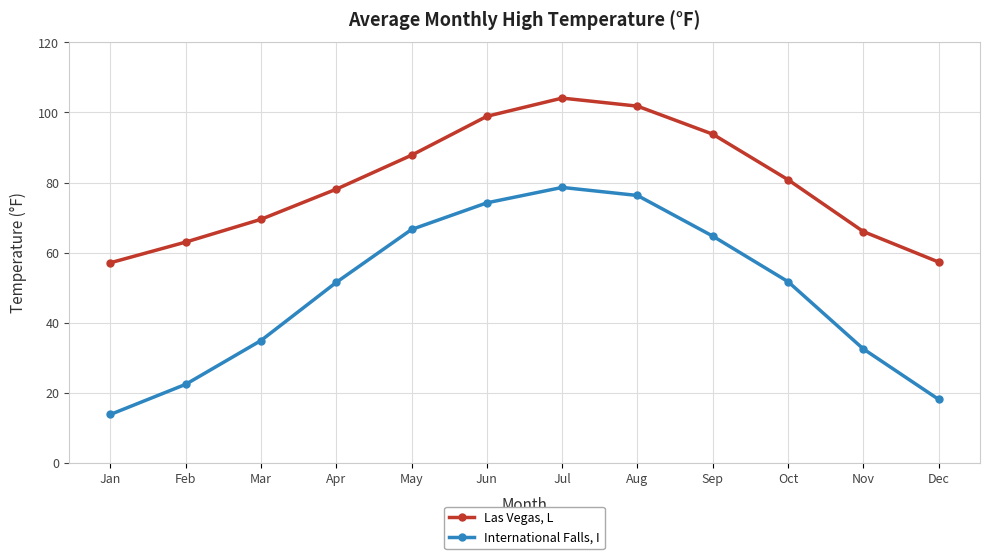

What is the value of the Las Vegas, L point at the 6th from the left?

98.9